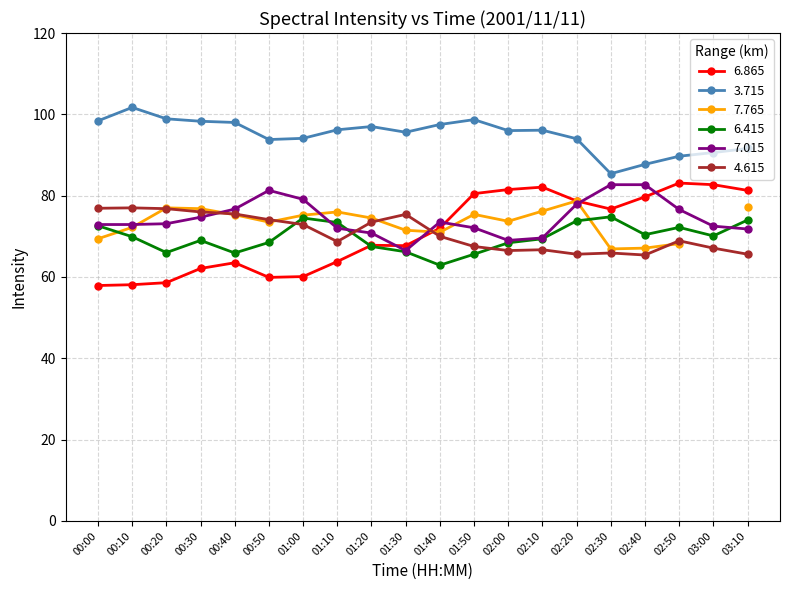

What is the maximum value for 7.015?

82.7